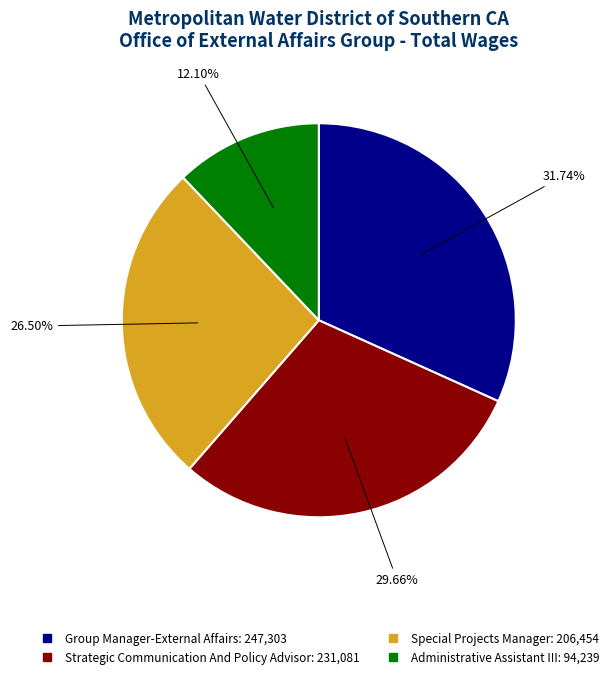

Is it true that Strategic Communication And Policy Advisor is 35% of the pie?

False